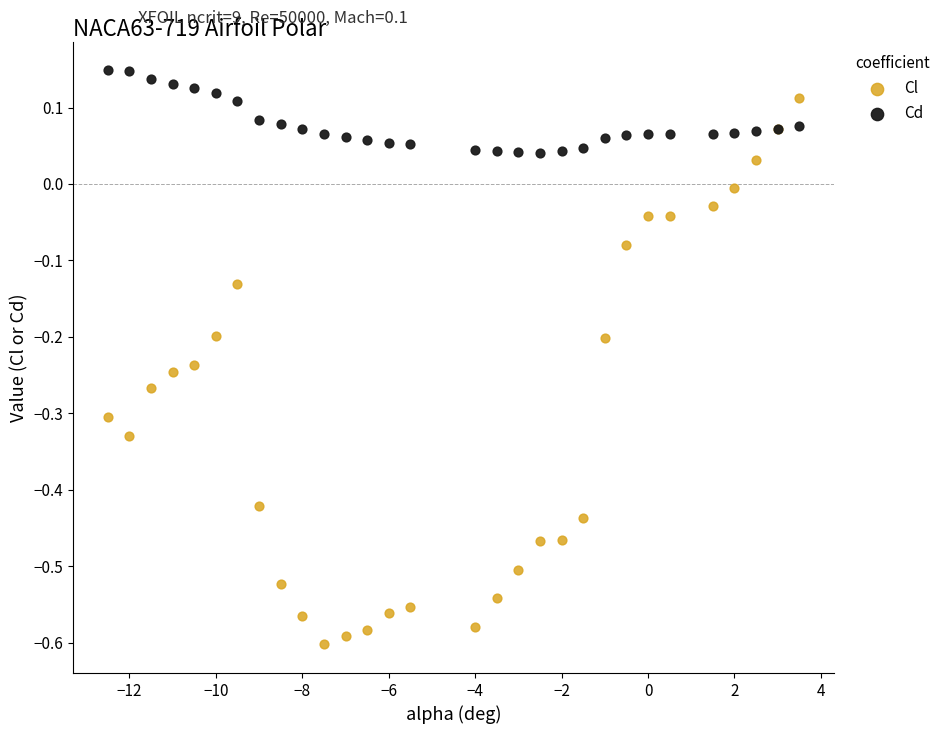

Which series has the widest spread of Y values?

Cl